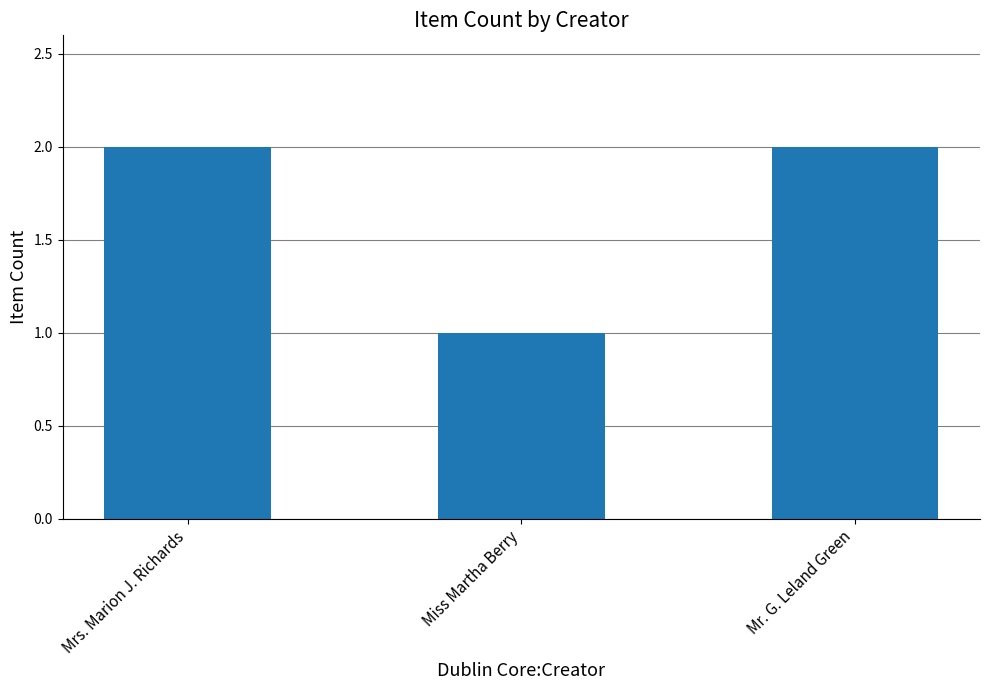

What is the sum of the values at Miss Martha Berry and Mrs. Marion J. Richards?

3